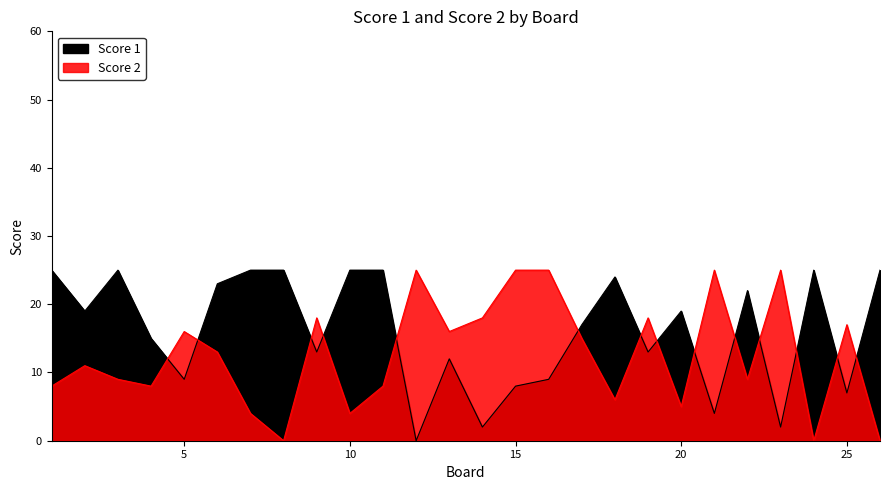

List the series in order of their peak value, highest first.

Score 1, Score 2